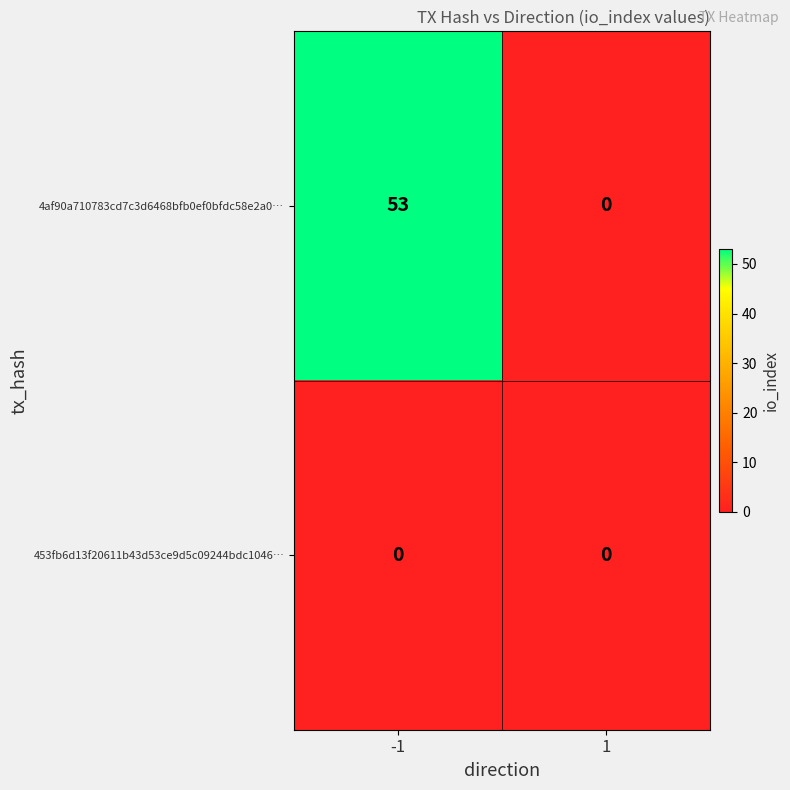

Which series has the largest total across all categories?

4af90a710783cd7c3d6468bfb0ef0bfdc58e2a0…